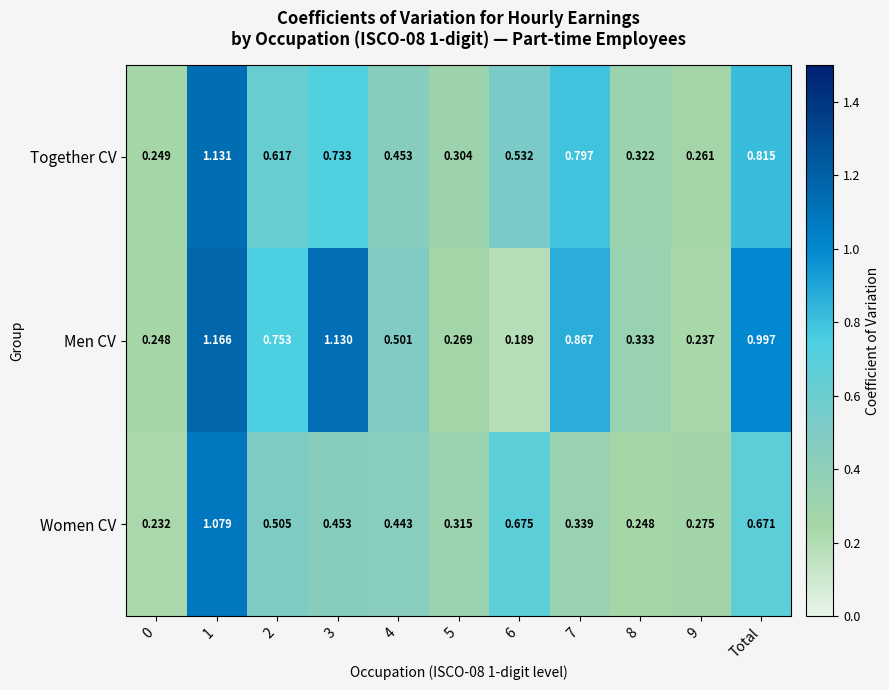

List the series in order of their peak value, highest first.

Men CV, Together CV, Women CV